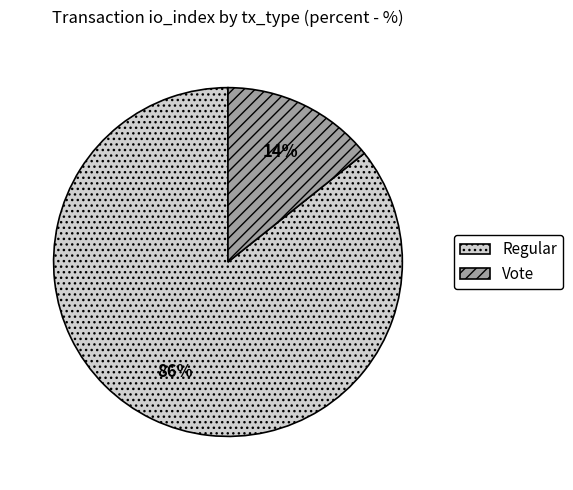

How many slices are in this pie chart?

2